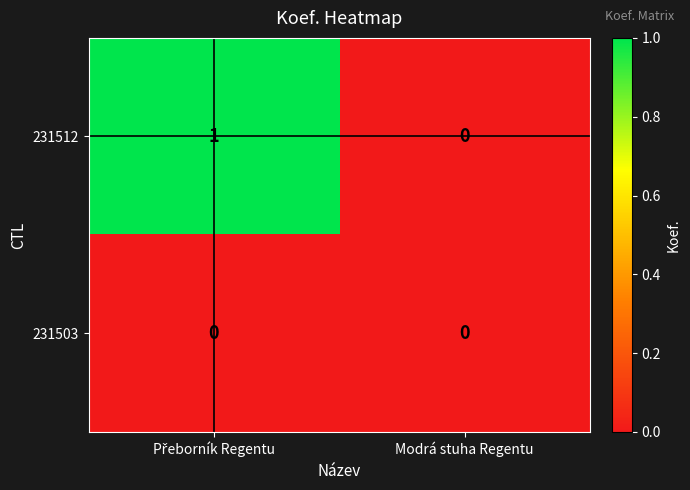

Reading left to right, list all the values displayed in this chart.

231512: 1	0
231503: 0	0